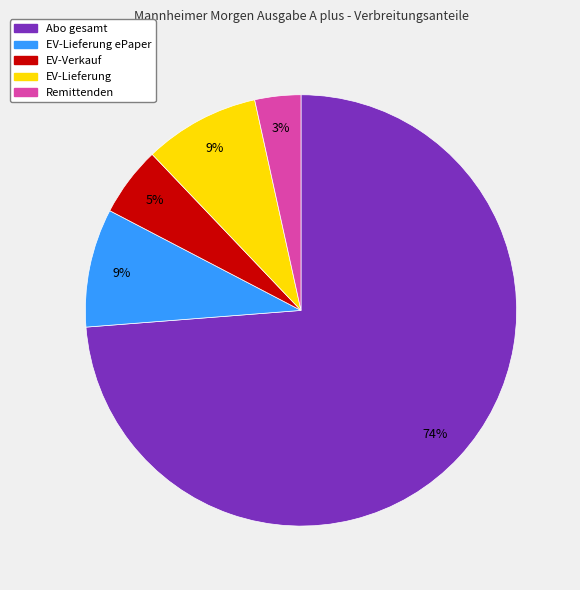

To the nearest percent, what is the average slice percentage?

20%